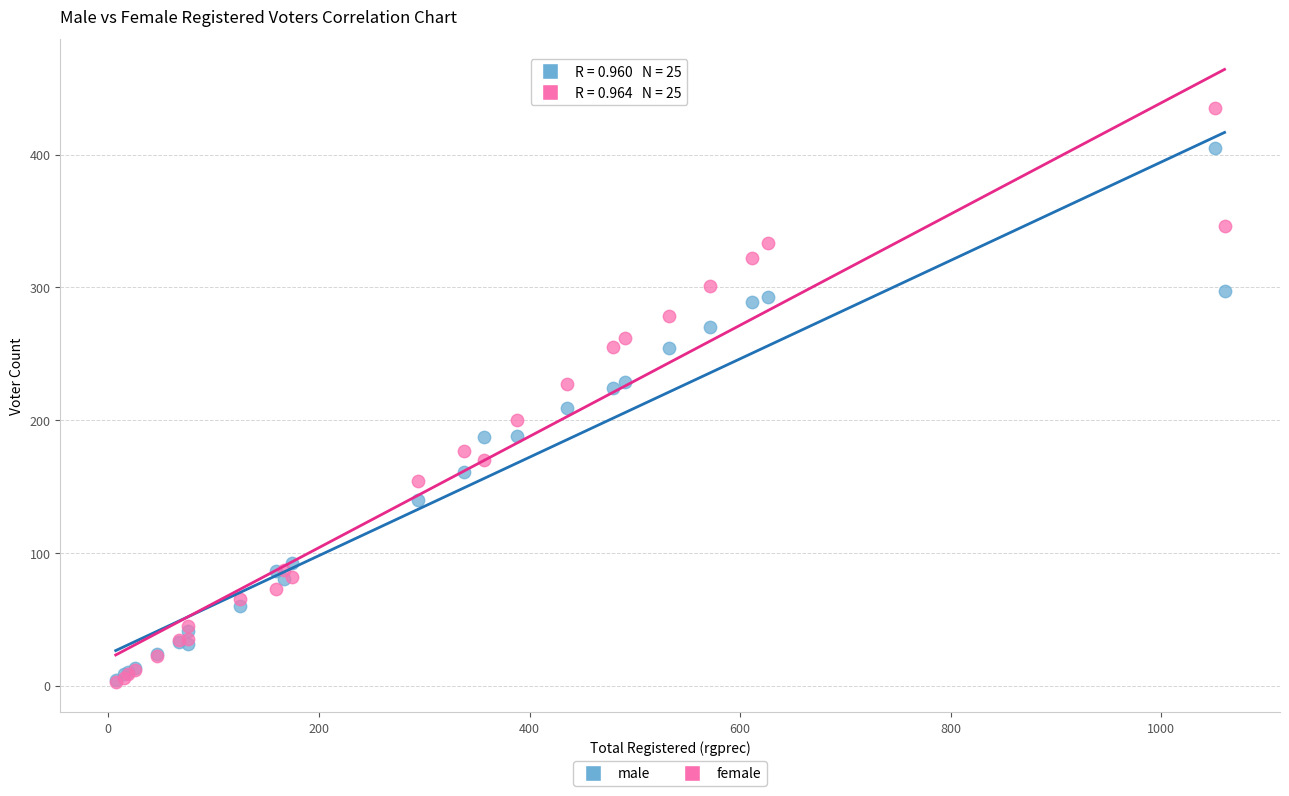

Which series reaches the maximum Y coordinate?

female